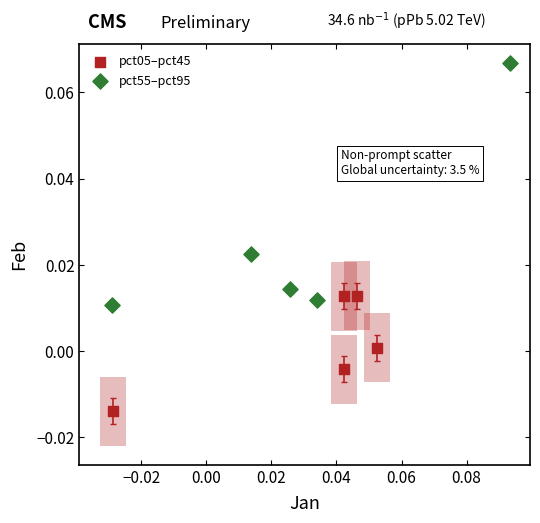

Which series contains the lowest Y value?

pct05–pct45